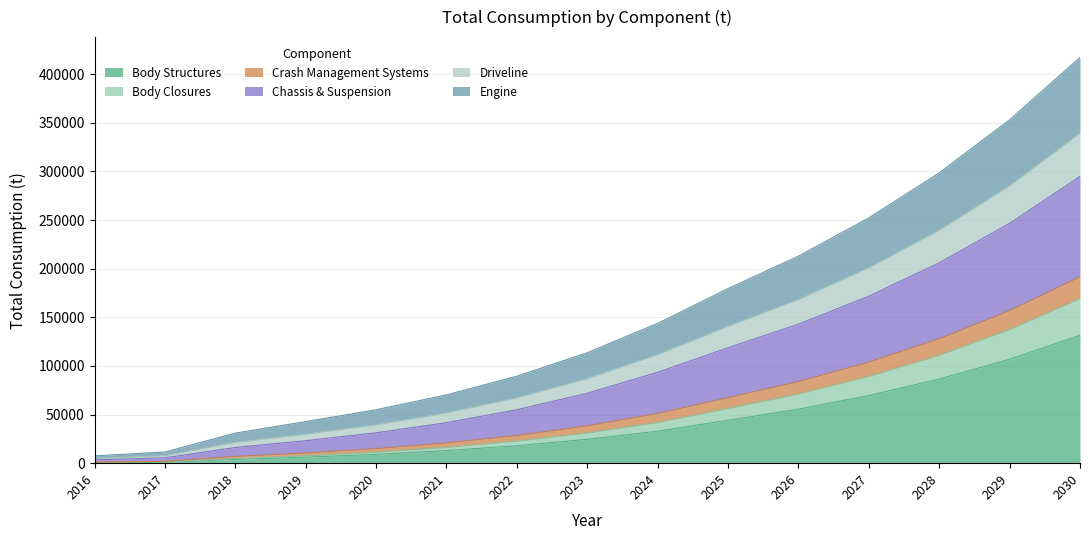

How many values in the Driveline series are below 71905?

7